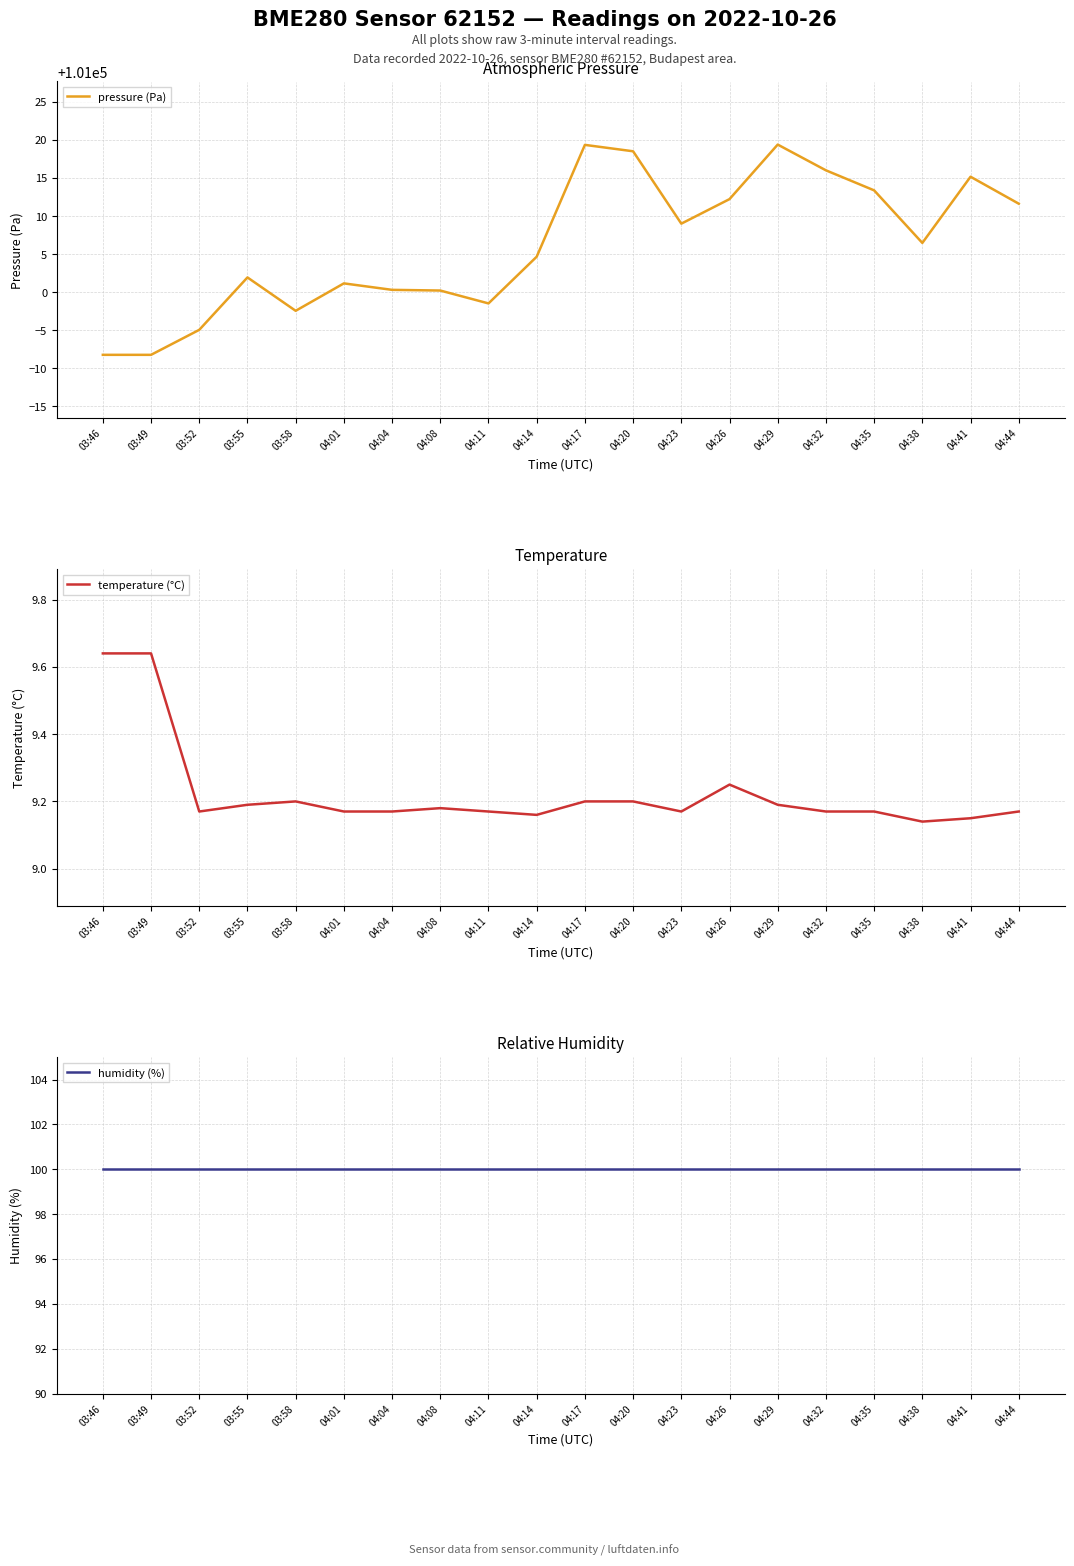

At which category does pressure (Pa) reach its first local valley?

03:58